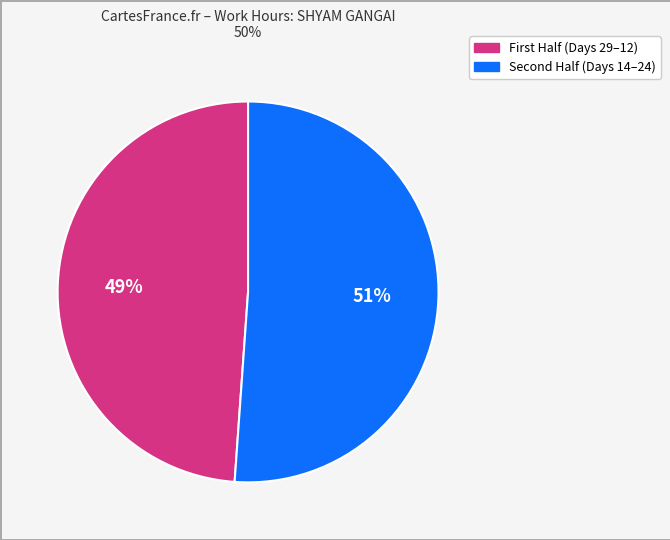

Does any single category account for the majority?

Yes